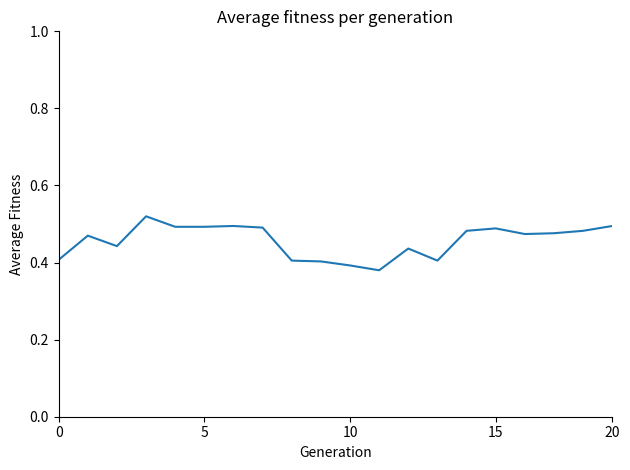

Does the chart have visible grid lines?

No